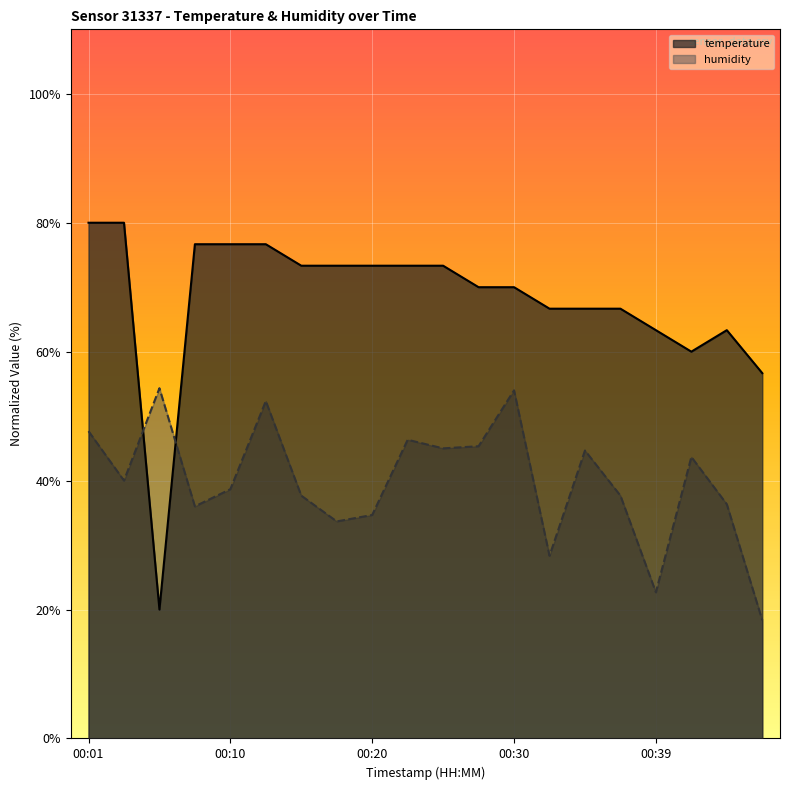

What is the difference between the humidity values at 00:22 and 00:39?

23.7